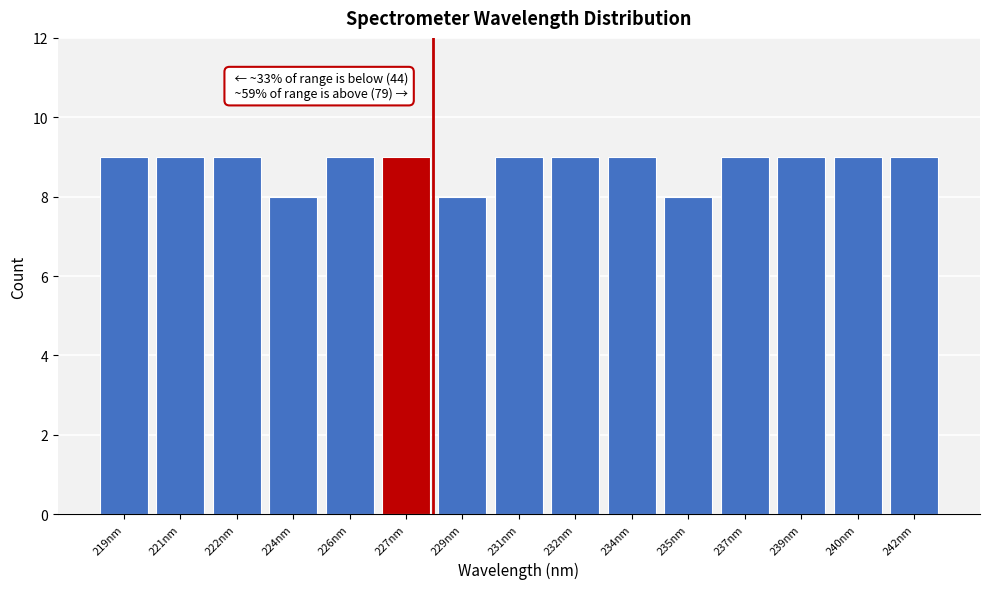

Reading right to left, extract all data points from this chart.

242nm=9	240nm=9	239nm=9	237nm=9	235nm=8	234nm=9	232nm=9	231nm=9	229nm=8	227nm=9	226nm=9	224nm=8	222nm=9	221nm=9	219nm=9